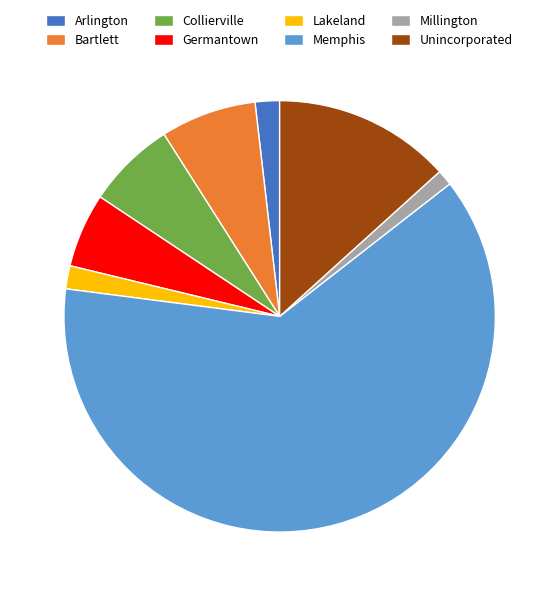

Does any single category account for the majority?

Yes